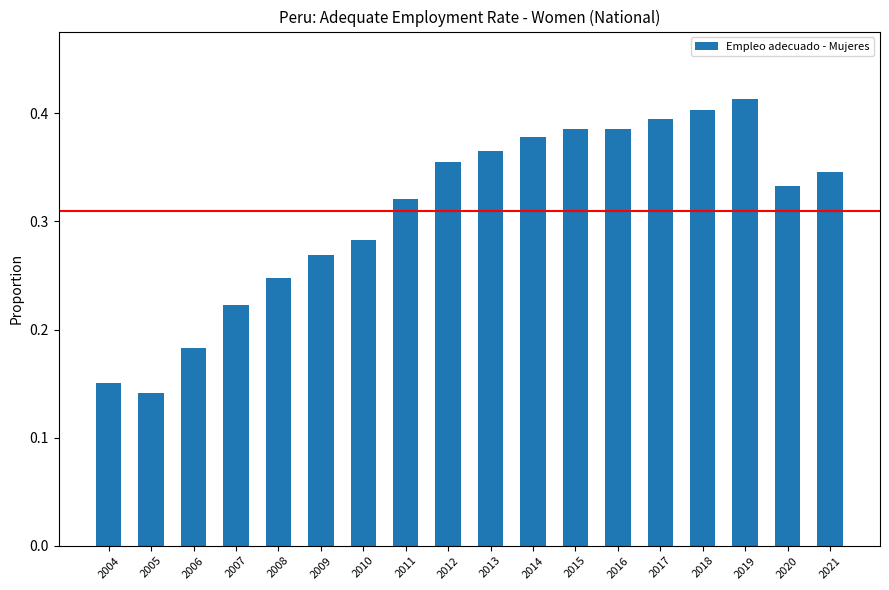

What is the sum of the values at 2013 and 2005?

0.5